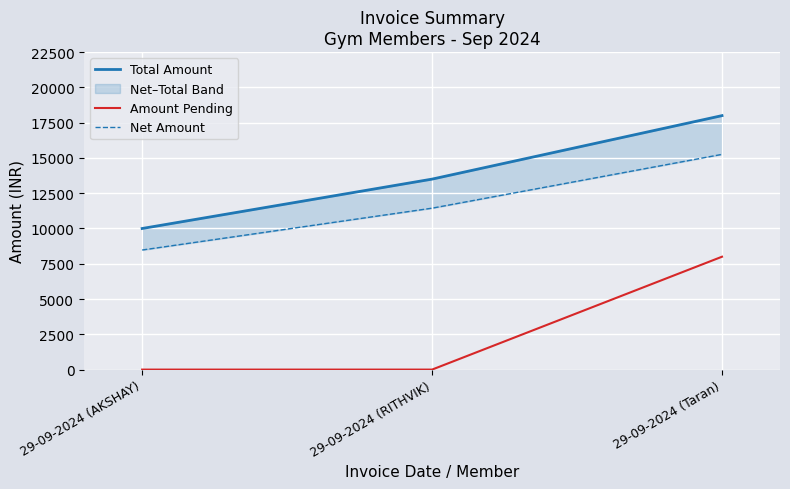

What is the sum of all Net Amount values?

35169.5